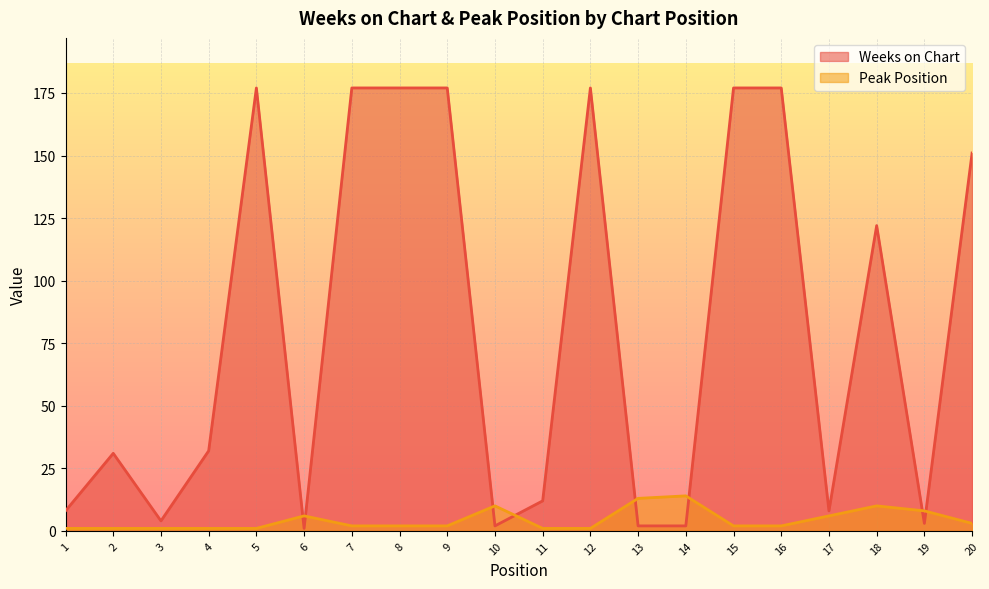

What is the difference between the maximum and minimum values in the Weeks on Chart series?

176